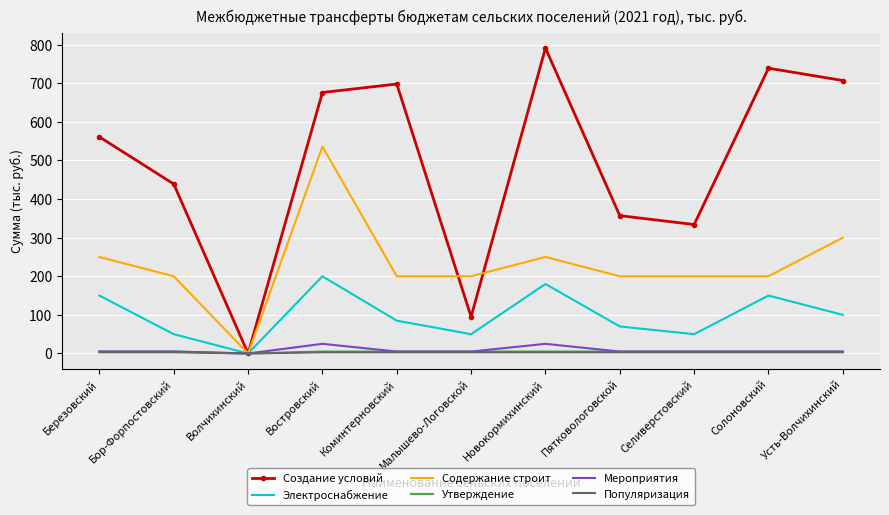

Between Бор-Форпостовский and Солоновский, which series saw the biggest shift?

Создание условий